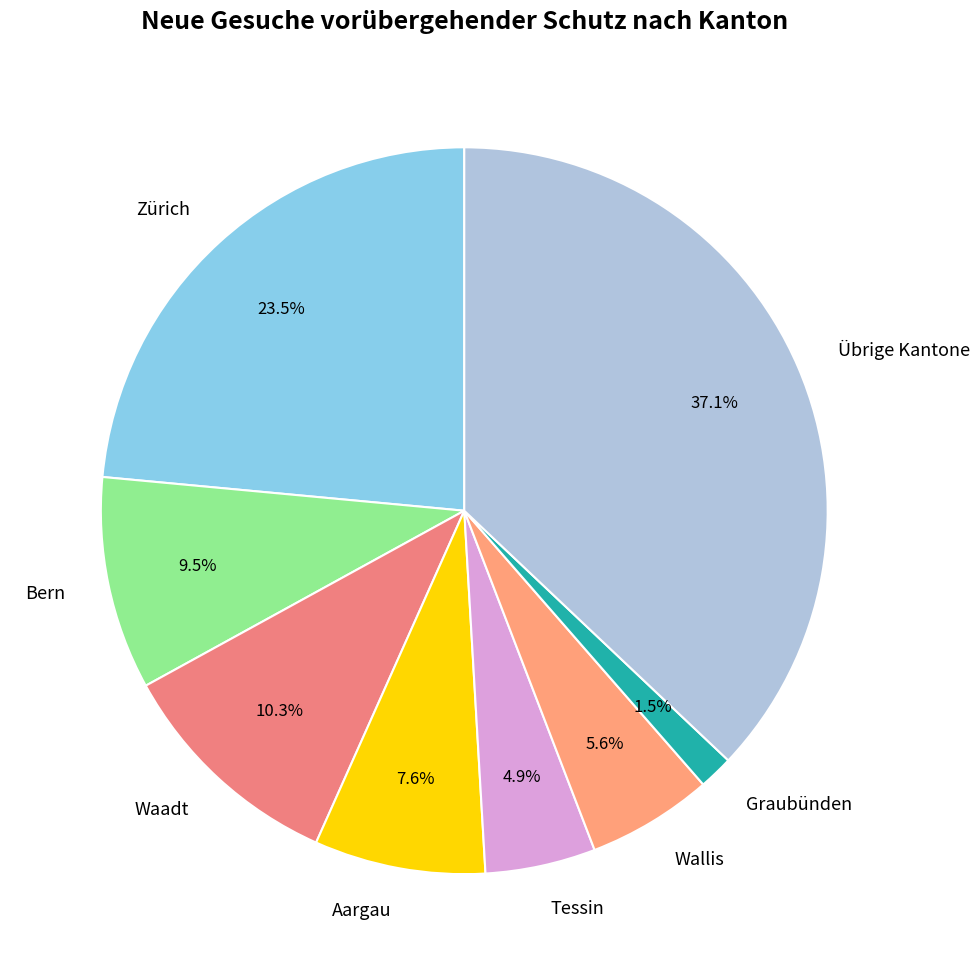

Which slice is the largest?

Übrige Kantone